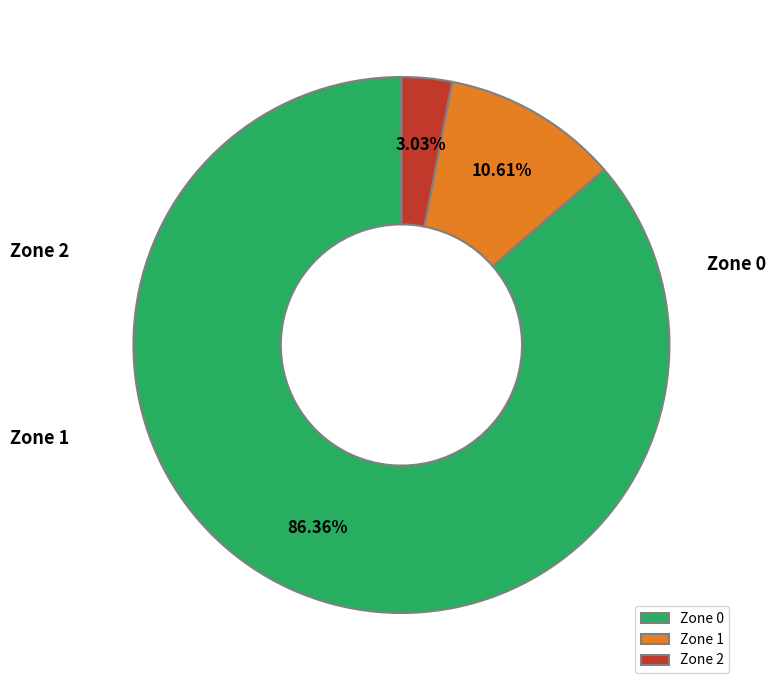

Rank the categories by value from highest to lowest.

Zone 0, Zone 1, Zone 2